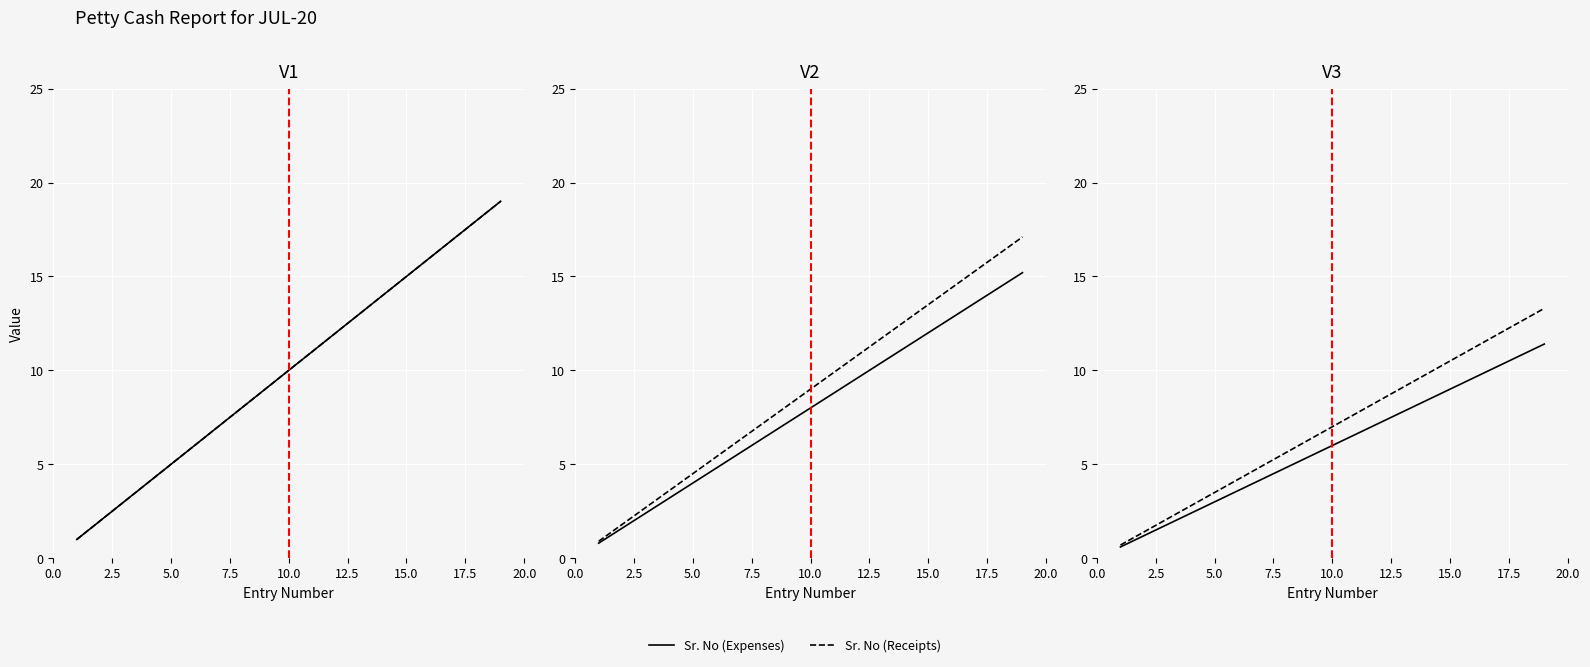

Count the number of data series in this chart.

2